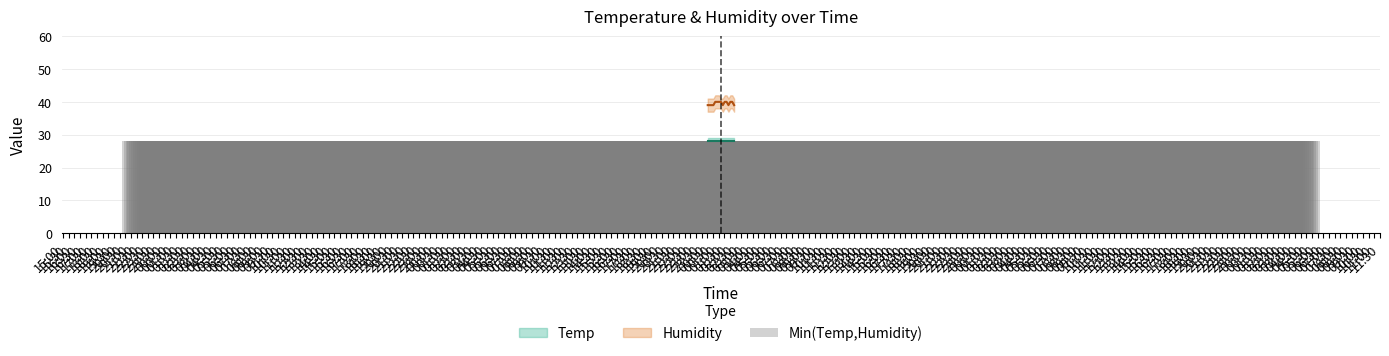

What is the label of the 2nd bar from the right?

21:30